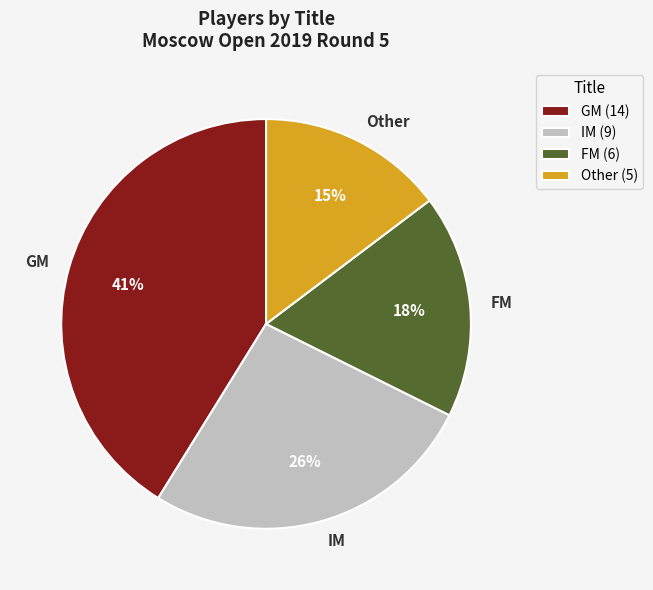

How many slices are in this pie chart?

4